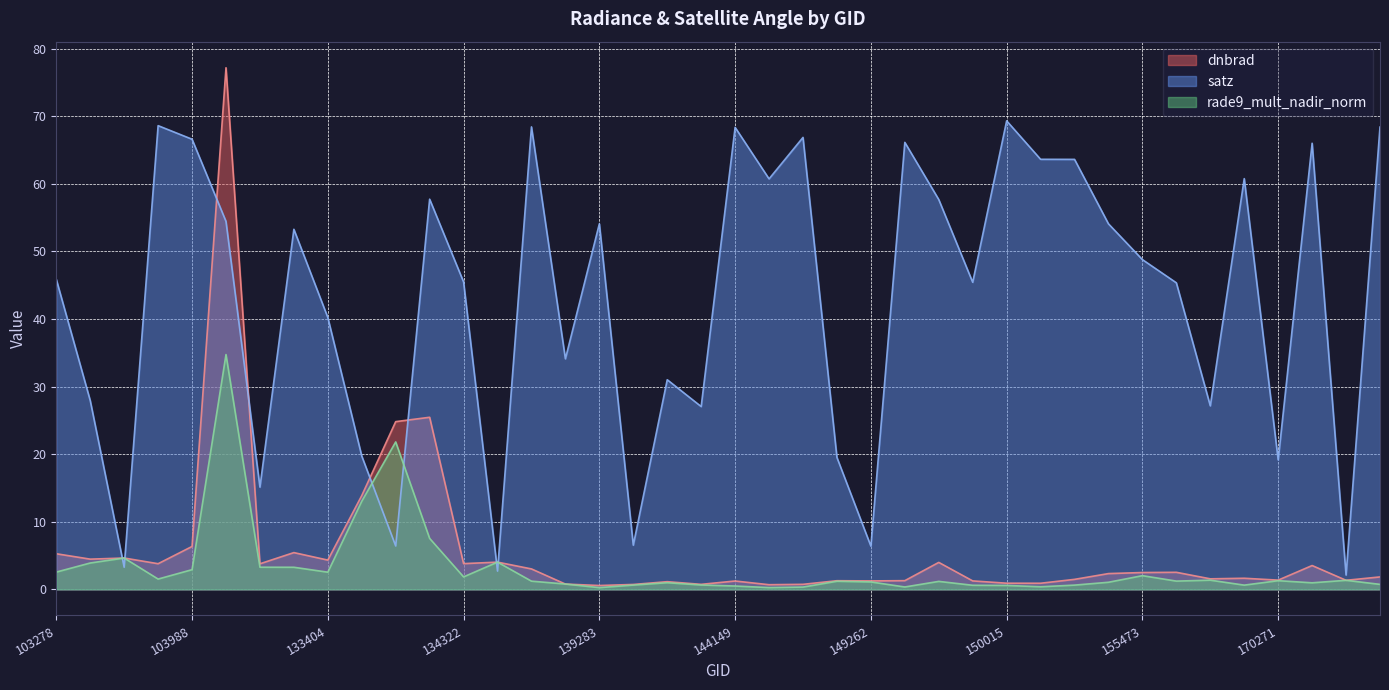

Rank the series by their maximum value, from highest to lowest.

dnbrad, satz, rade9_mult_nadir_norm